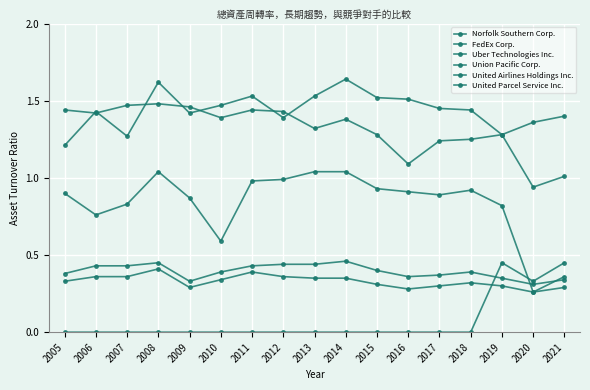

How many series are shown in this chart?

6